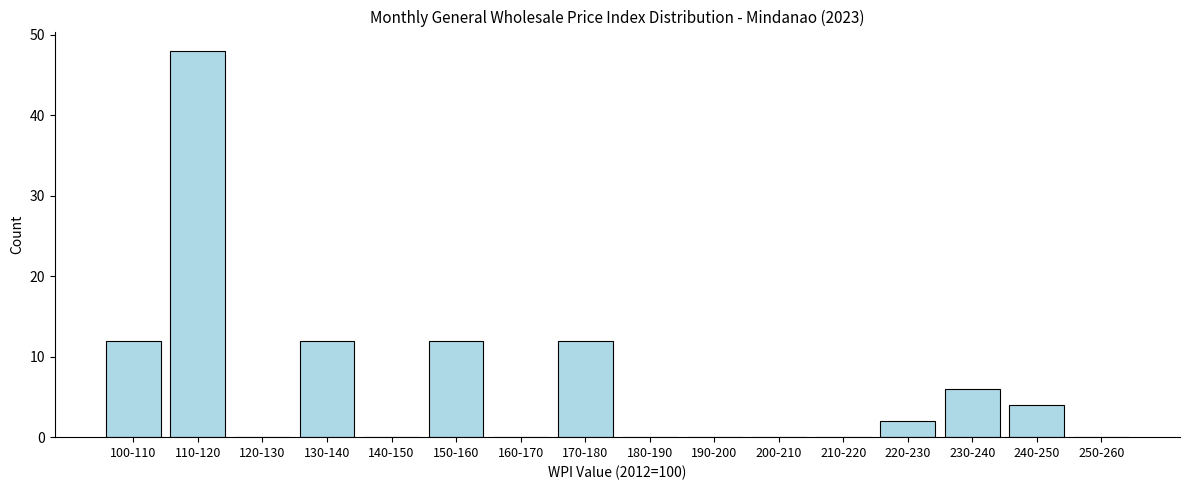

Reading right to left, list all the values displayed in this chart.

250-260=0	240-250=4	230-240=6	220-230=2	210-220=0	200-210=0	190-200=0	180-190=0	170-180=12	160-170=0	150-160=12	140-150=0	130-140=12	120-130=0	110-120=48	100-110=12